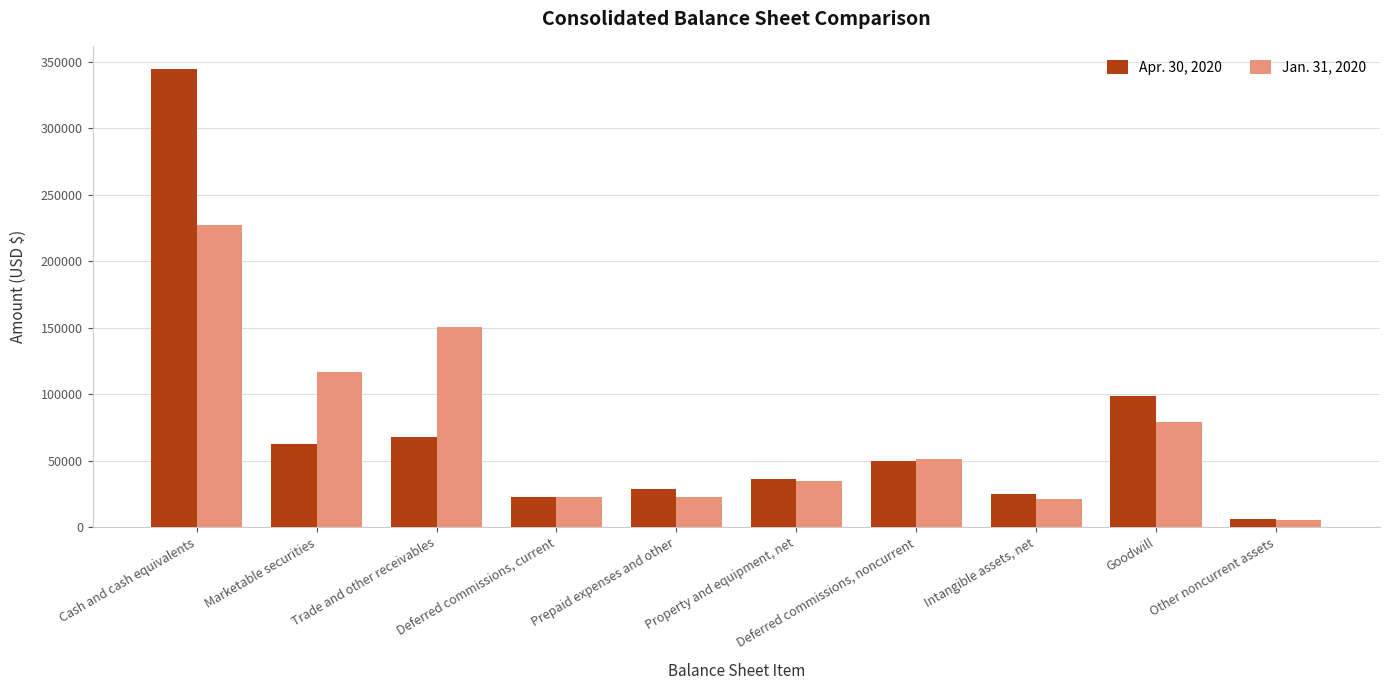

What is the difference between the second highest and minimum values in the Jan. 31, 2020 series?

145368